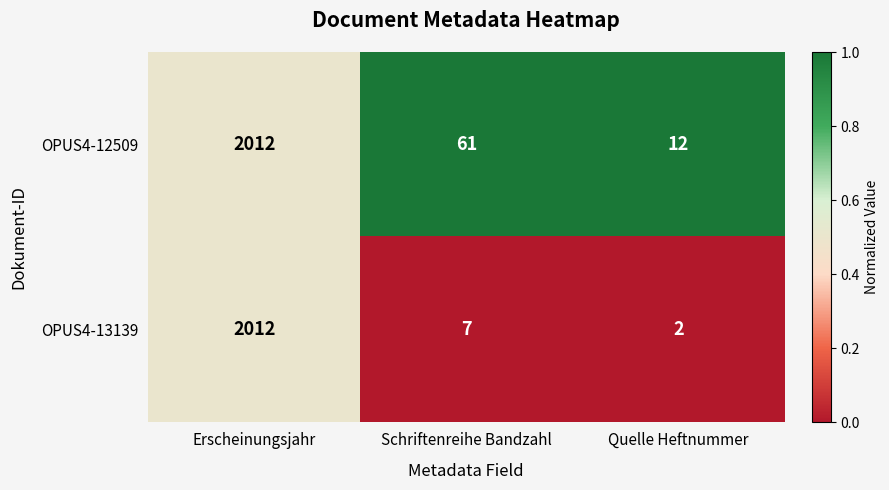

True or false: OPUS4-12509 has a value of 61 at Schriftenreihe Bandzahl.

True